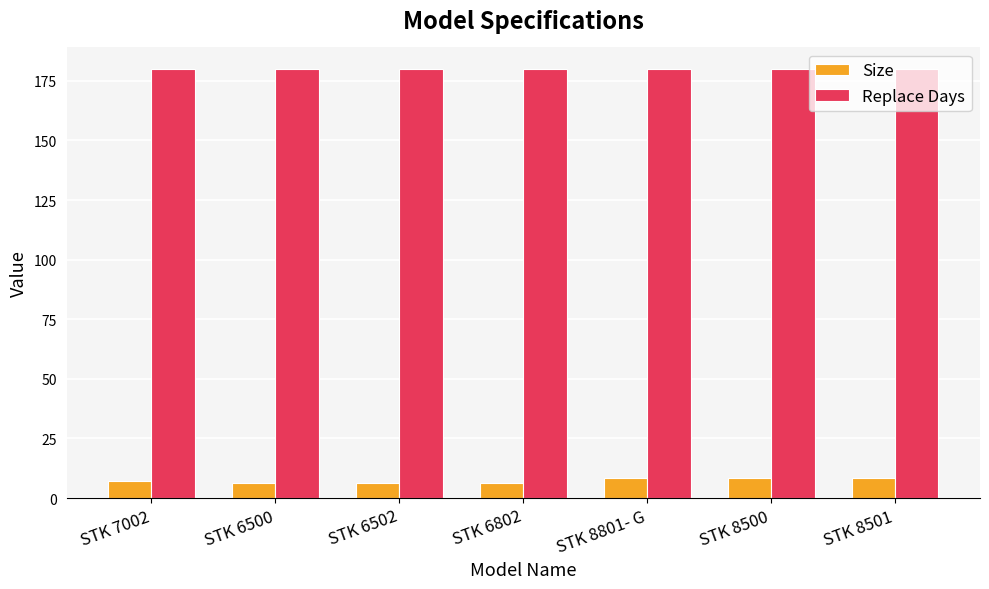

The value of Size at STK 6502 is 6.5. True or false?

True